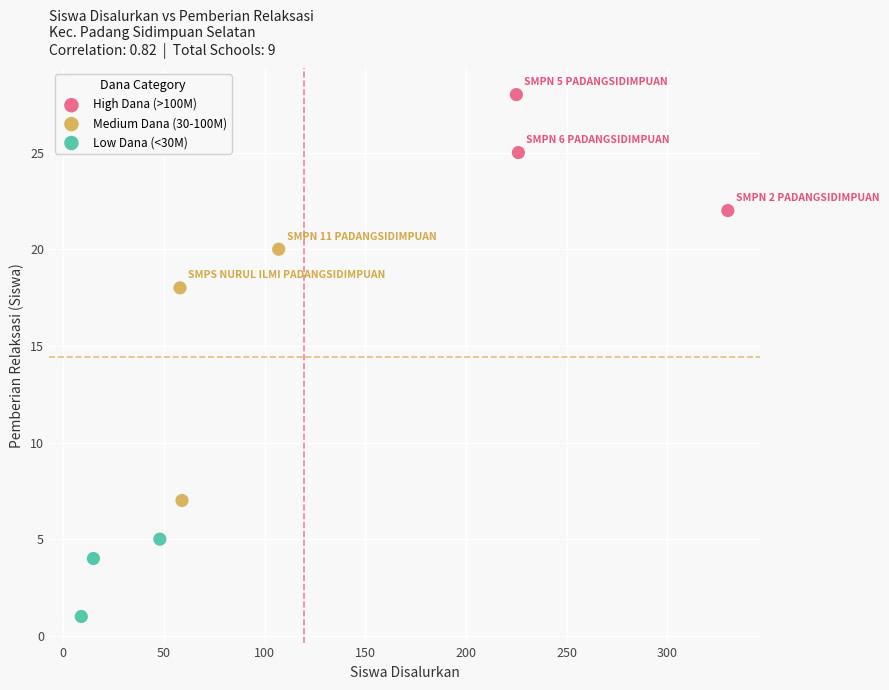

Which series reaches the minimum Y coordinate?

Low Dana (<30M)